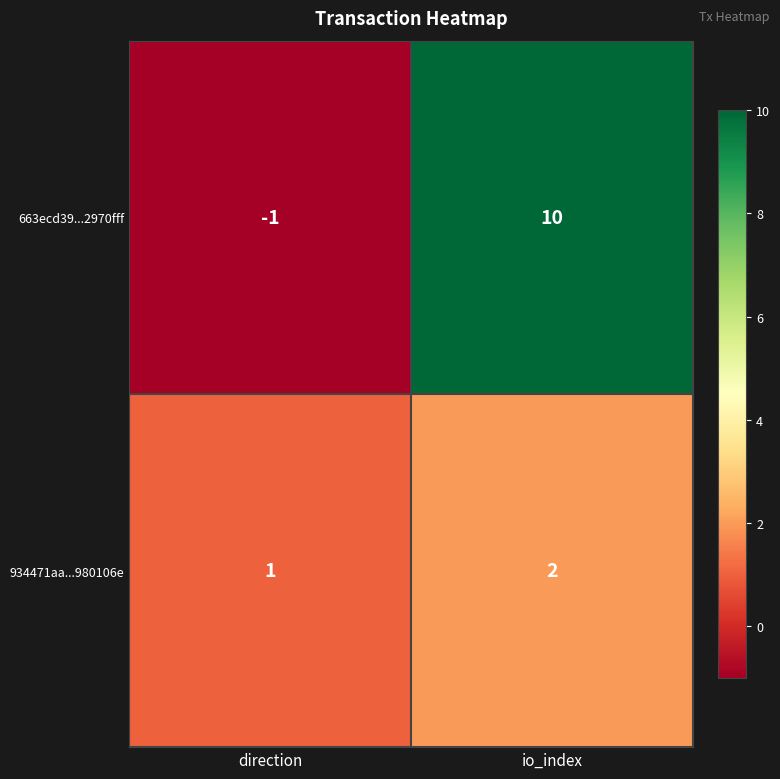

Reading left to right, extract all data points from this chart.

663ecd39...2970fff: direction=-1	io_index=10
934471aa...980106e: direction=1	io_index=2